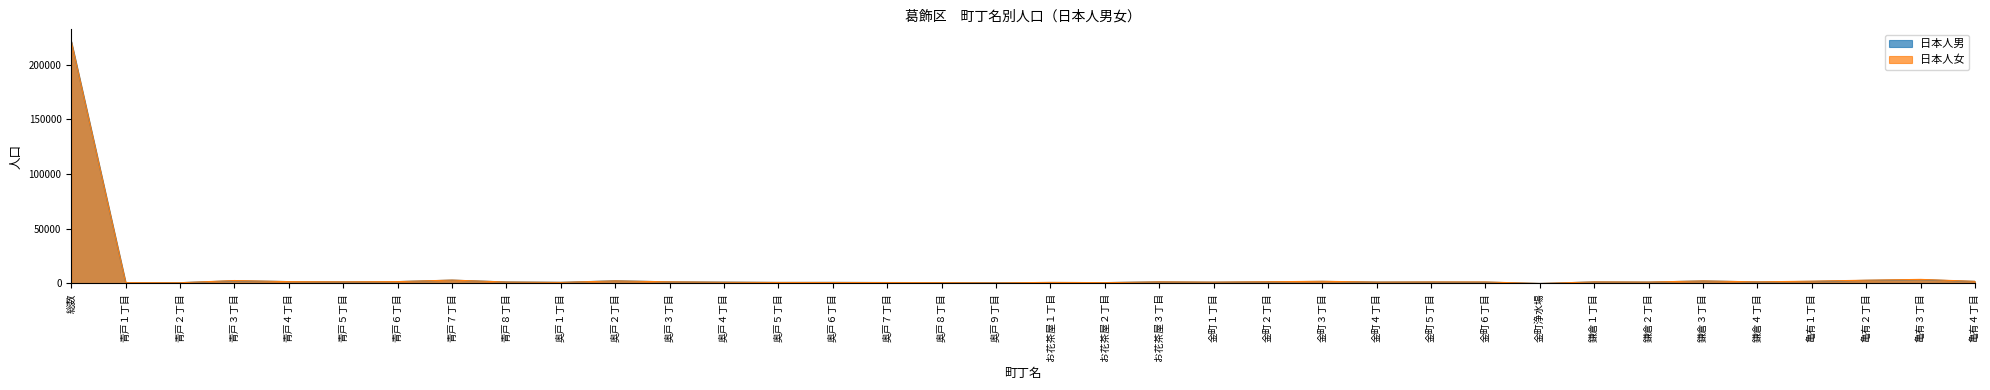

What is the label of the 29th point from the left?

鎌倉１丁目